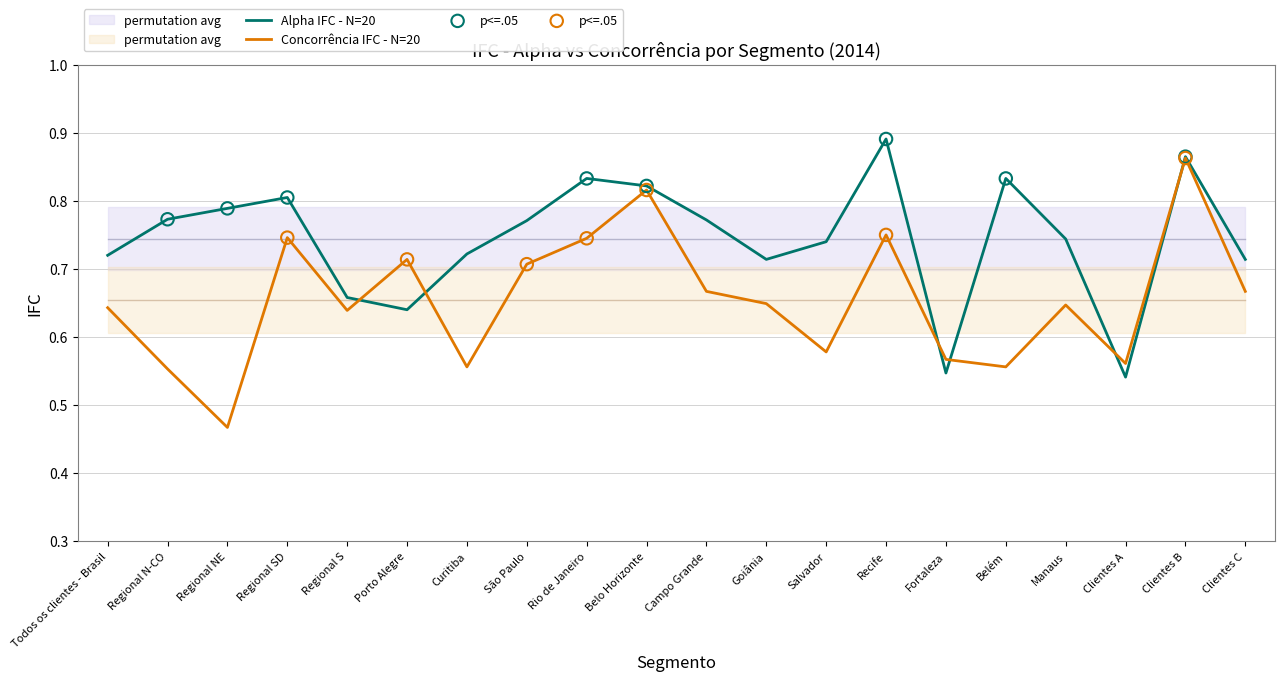

What are all the series names shown in the legend?

Alpha IFC, Concorrência IFC